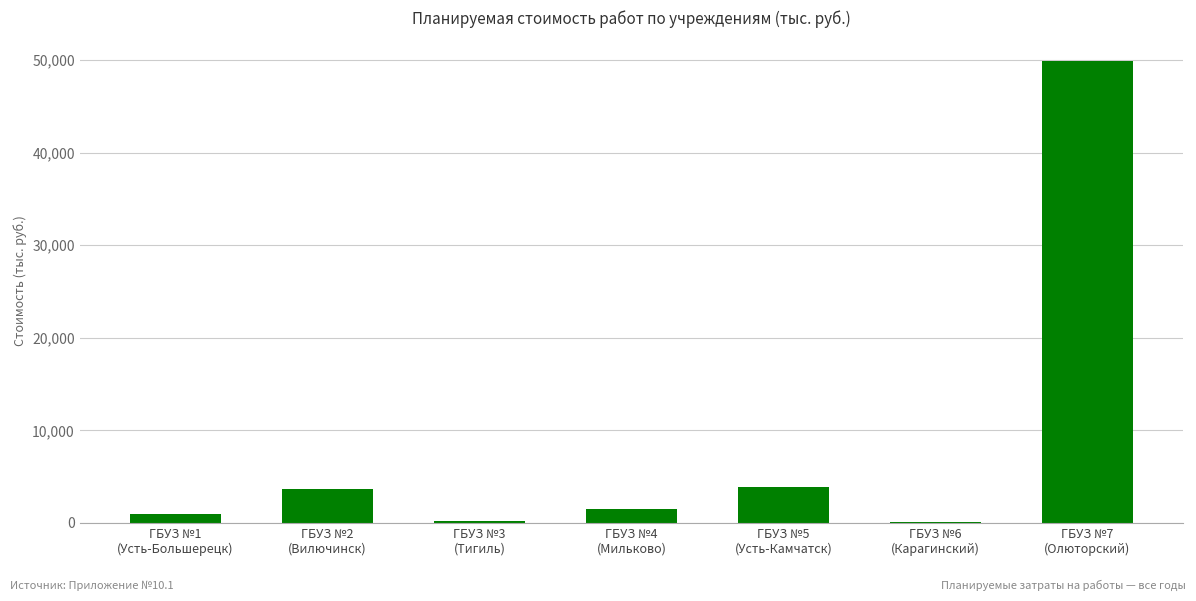

What is the sum of all values?

60337.6